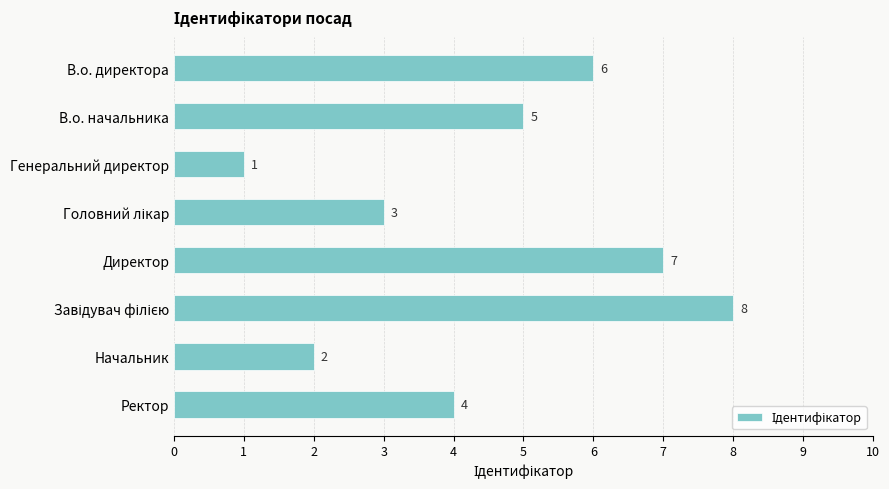

What is the approximate value at В.о. директора?

6